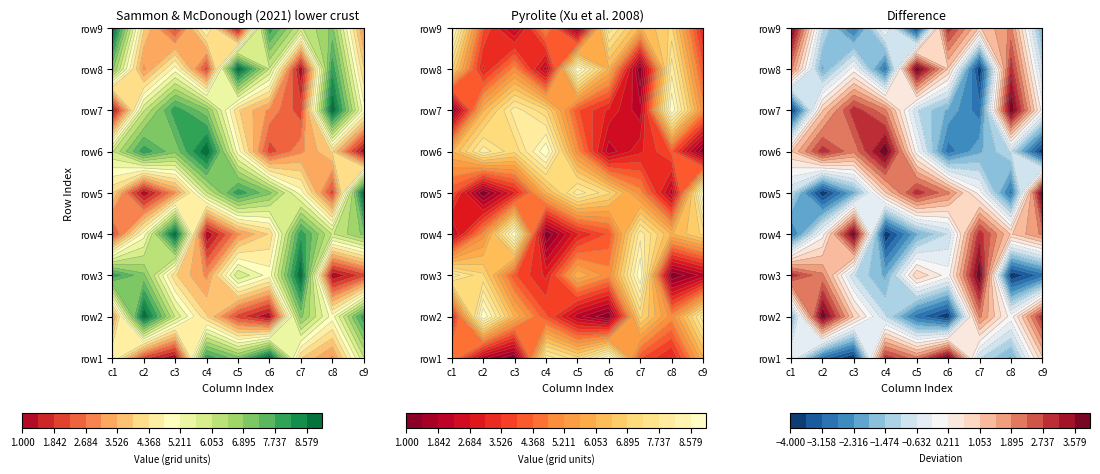

What is the difference between the row6 values at 1 and 2?

1